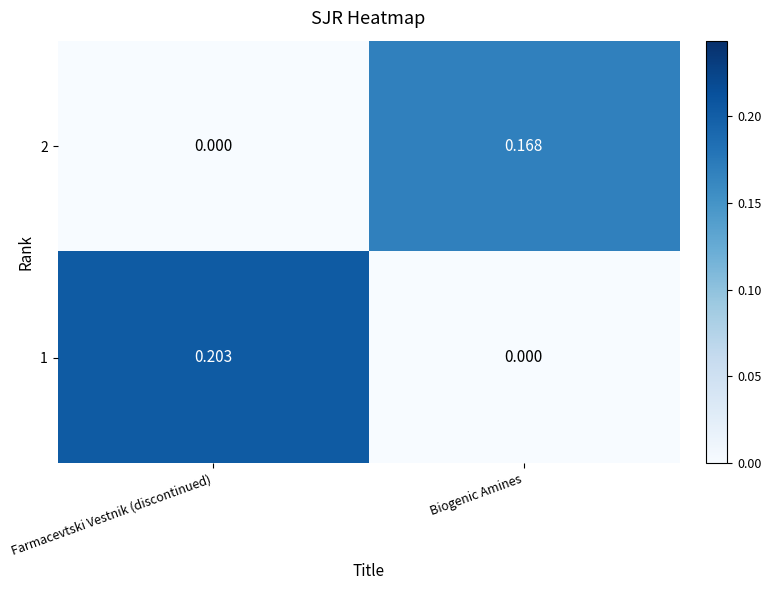

At which label is 2 closest to 0?

Farmacevtski Vestnik (discontinued)